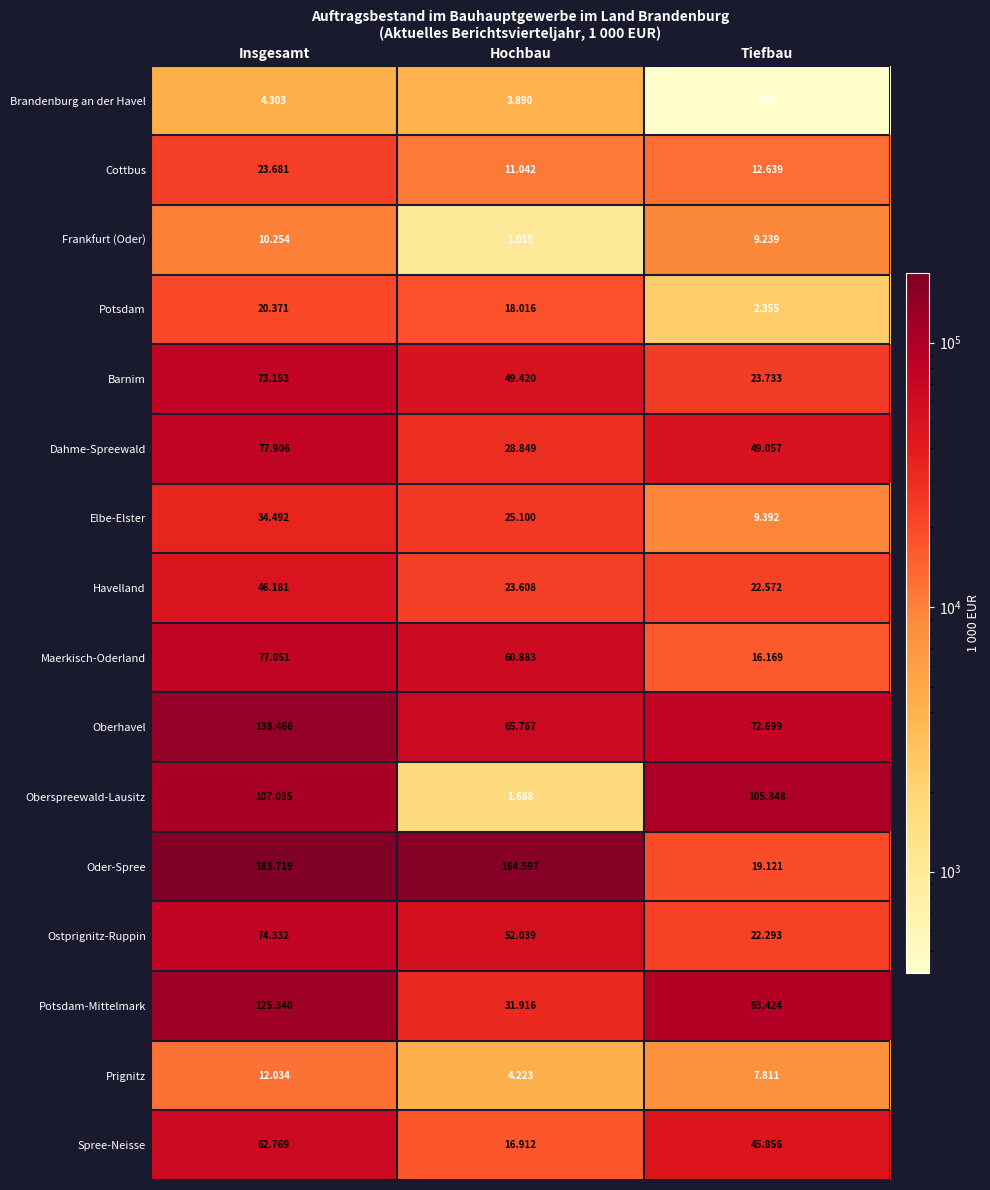

Rank the series by their maximum value, from lowest to highest.

Brandenburg an der Havel, Frankfurt (Oder), Prignitz, Potsdam, Cottbus, Elbe-Elster, Havelland, Spree-Neisse, Barnim, Ostprignitz-Ruppin, Maerkisch-Oderland, Dahme-Spreewald, Oberspreewald-Lausitz, Potsdam-Mittelmark, Oberhavel, Oder-Spree